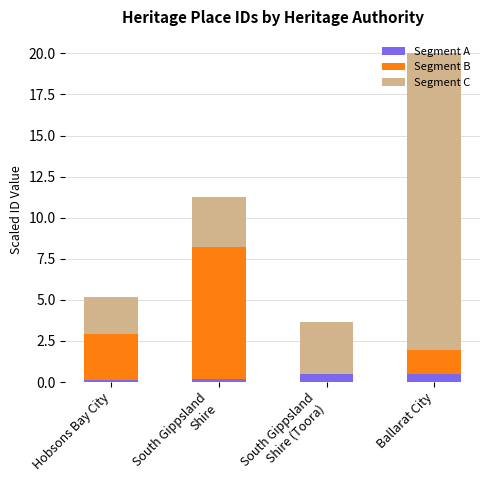

What is the highest value of the Segment A series?

0.5